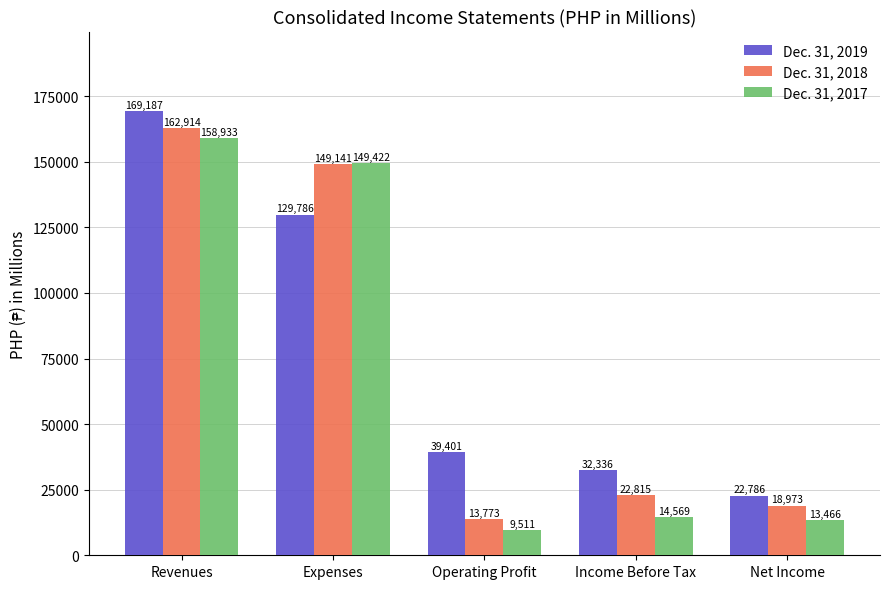

What is the label of the 5th bar from the left?

Net Income